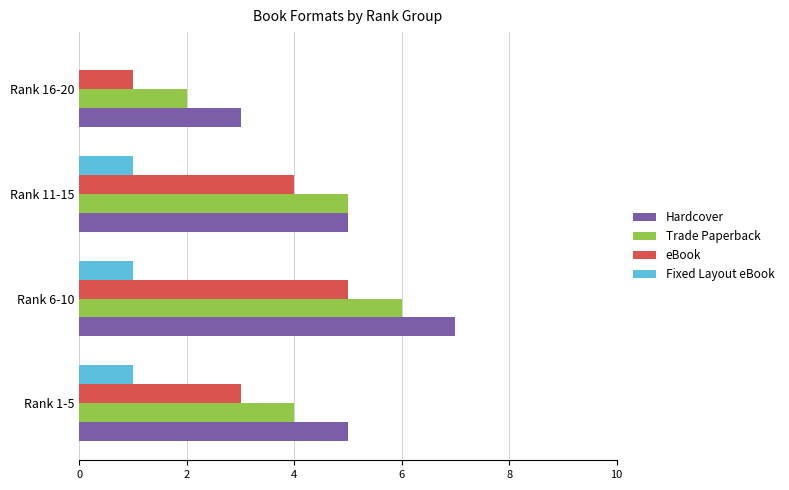

True or false: Trade Paperback has a value of 8 at Rank 11-15.

False